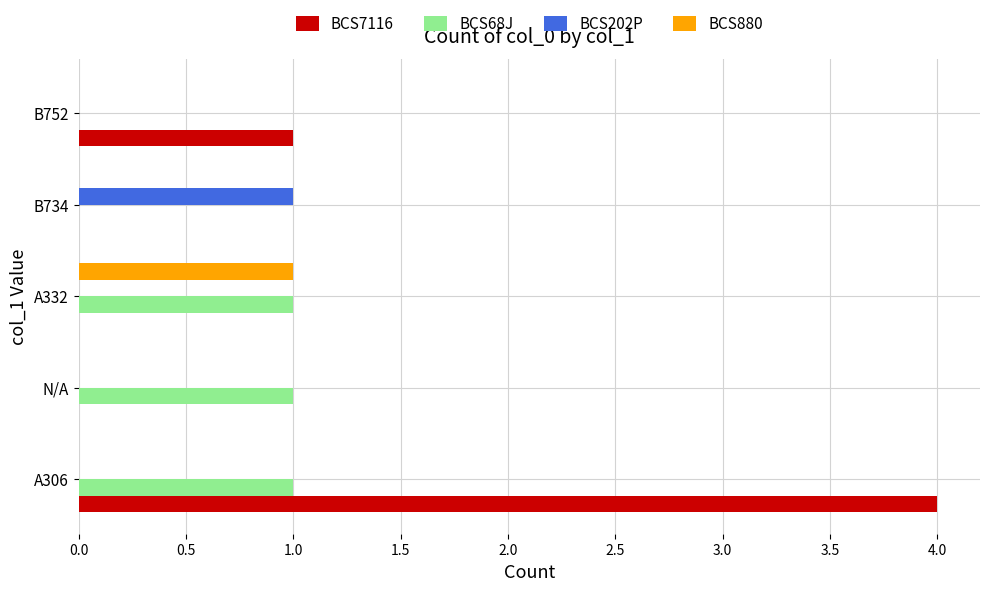

What is the sum of all BCS7116 values?

5